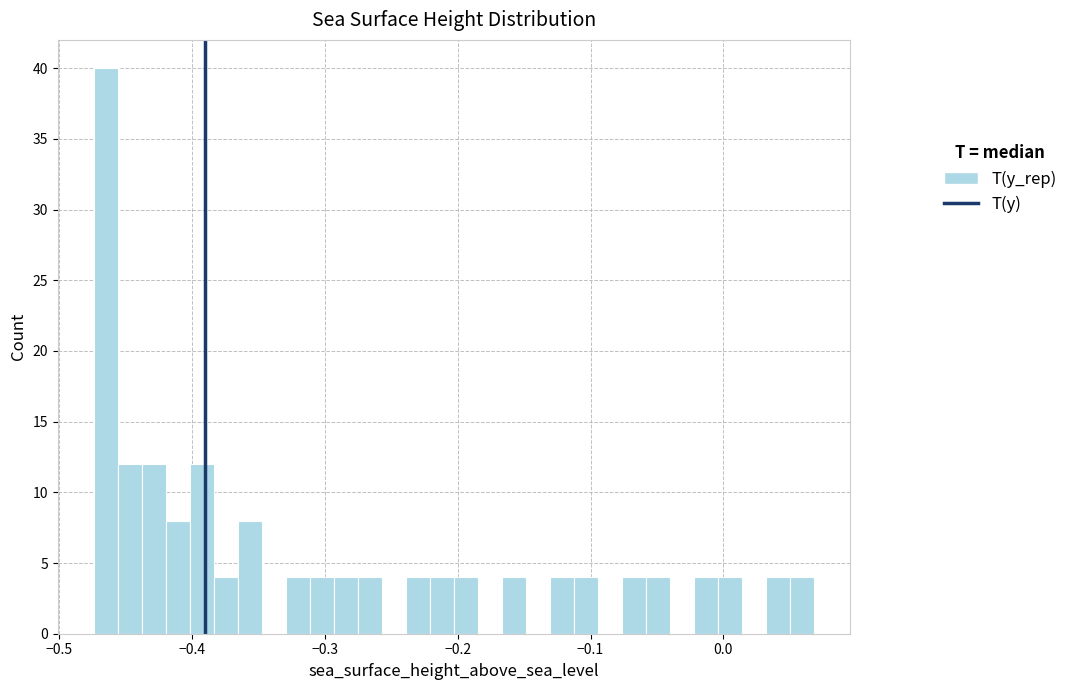

Around what value on the x-axis is the tallest bar? Give the approximate position of its centre, as read against the axis.

-0.46